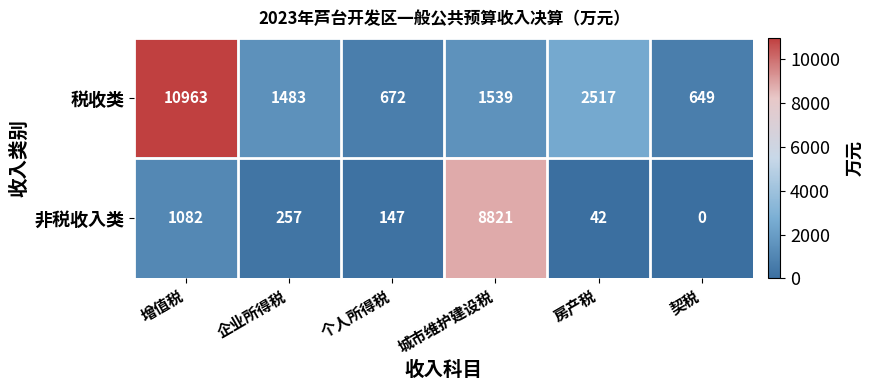

The 非税收入类 series shows 0 at 契税. True or false?

True